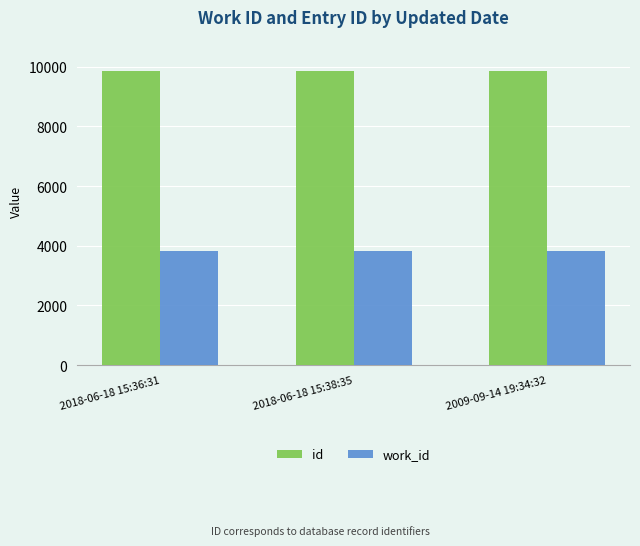

What is the spread (max minus min) of values at 2009-09-14 19:34:32?

6034